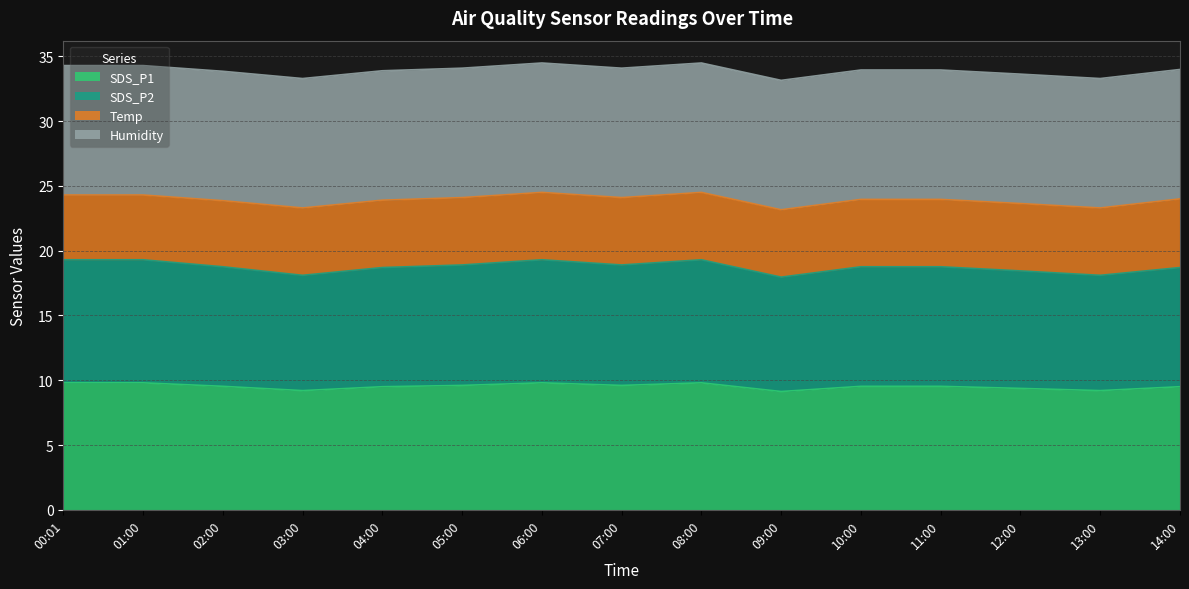

What is the minimum value for SDS_P1?

9.1